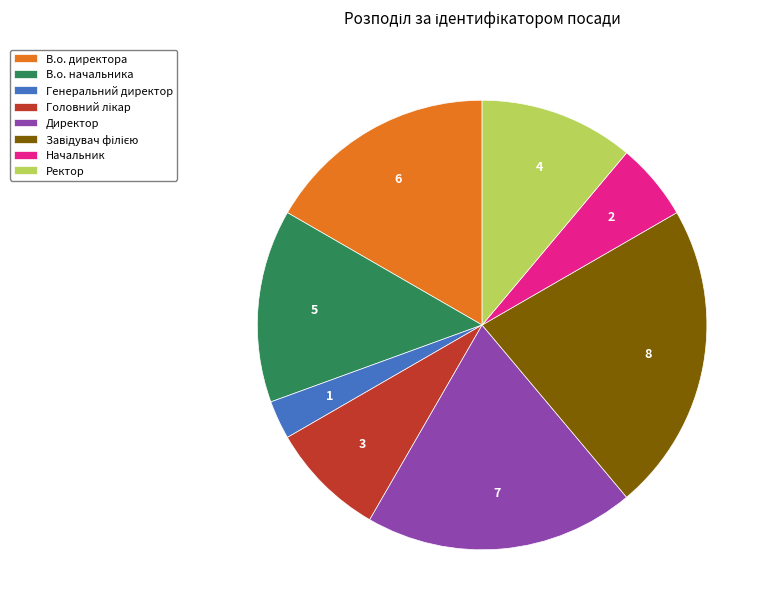

Between В.о. директора and Ректор, which is larger?

В.о. директора